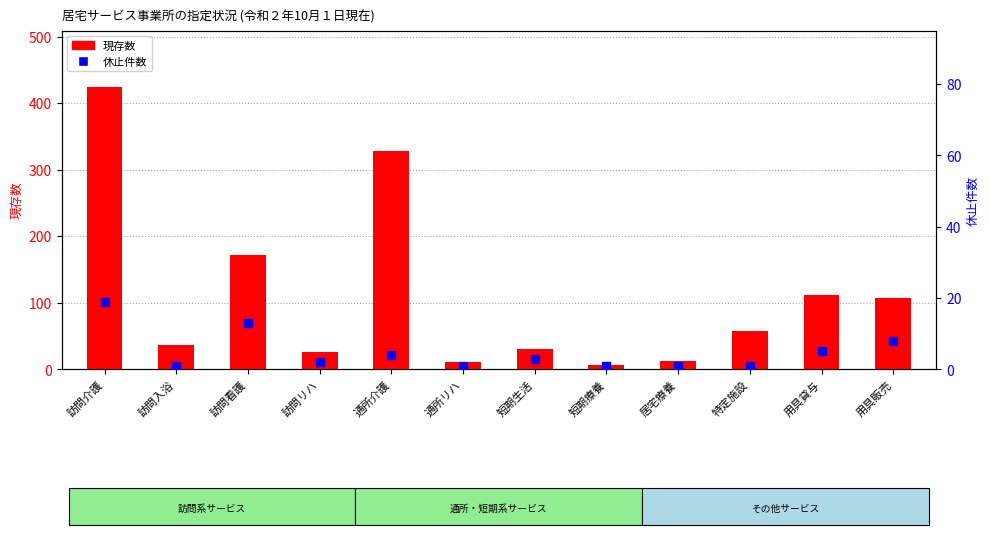

Is the value of 現存数 at 特定施設 greater than the value of 休止件数 at 居宅療養?

Yes